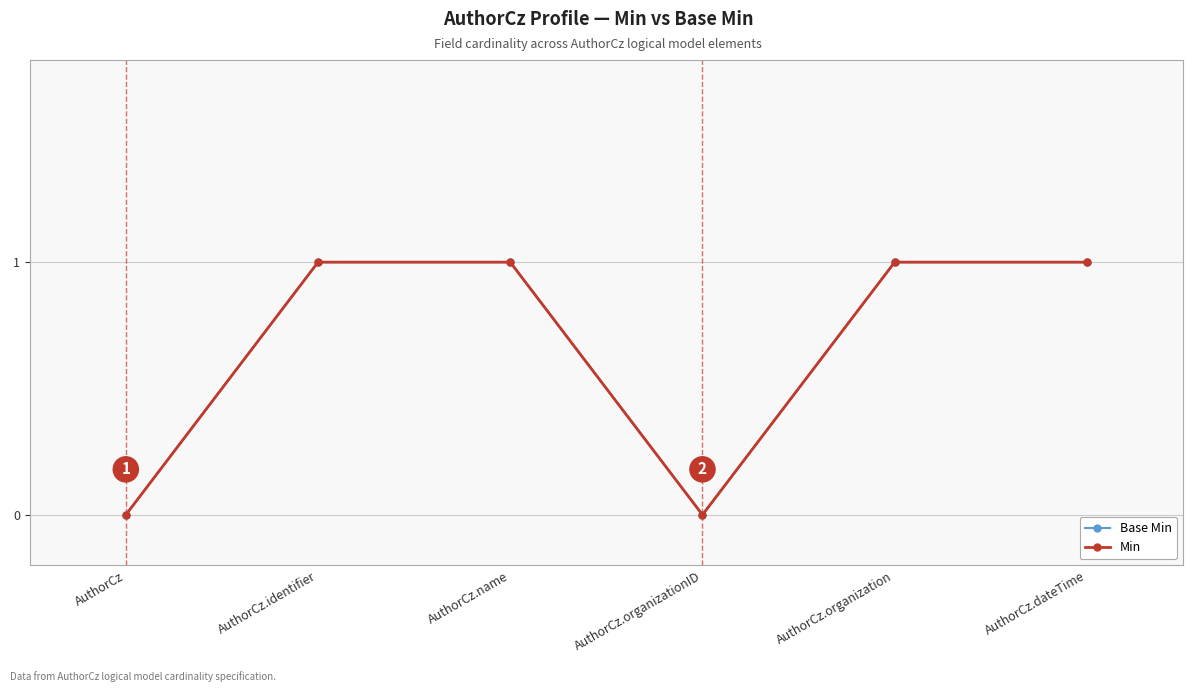

Reading left to right, extract all data points from this chart.

Base Min: AuthorCz=0	AuthorCz.identifier=1	AuthorCz.name=1	AuthorCz.organizationID=0	AuthorCz.organization=1	AuthorCz.dateTime=1
Min: AuthorCz=0	AuthorCz.identifier=1	AuthorCz.name=1	AuthorCz.organizationID=0	AuthorCz.organization=1	AuthorCz.dateTime=1